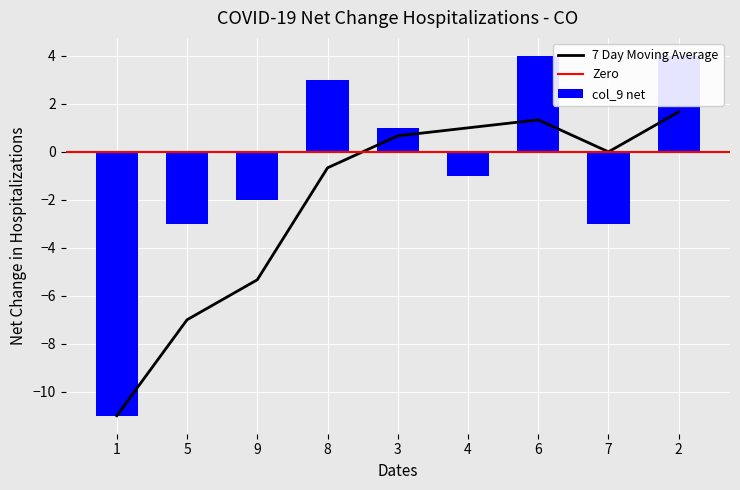

Is the value of col_9 at 8 greater than the value of col_8 at 8?

Yes